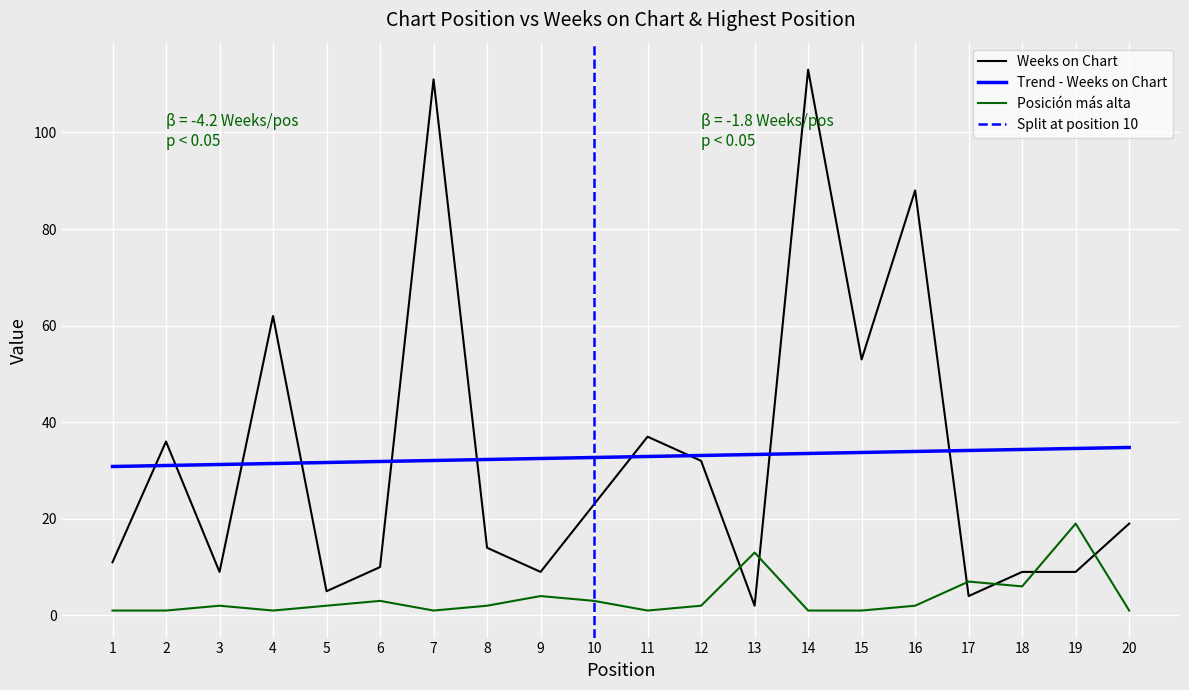

What is the value of the Posición más alta point at the 17th from the left?

7